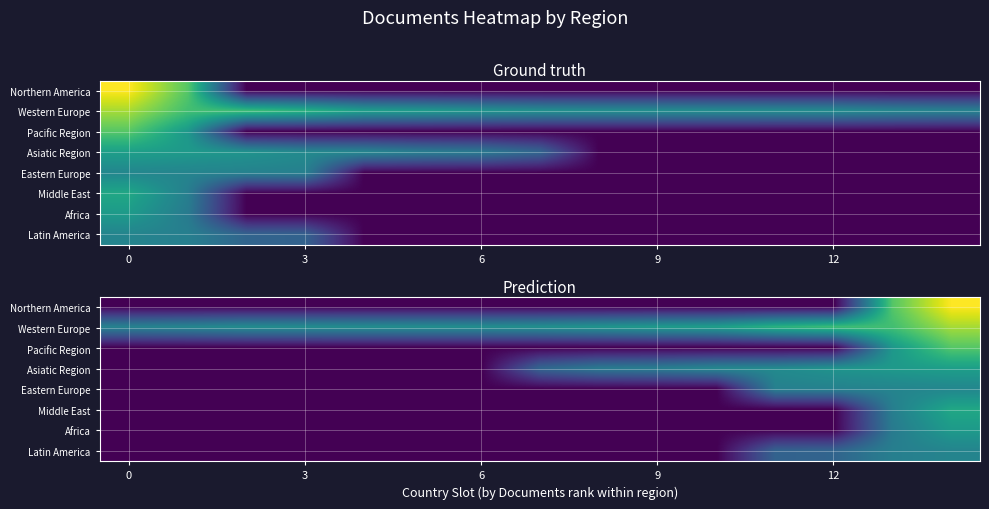

What is the difference between the highest and lowest values at 8?

4.5